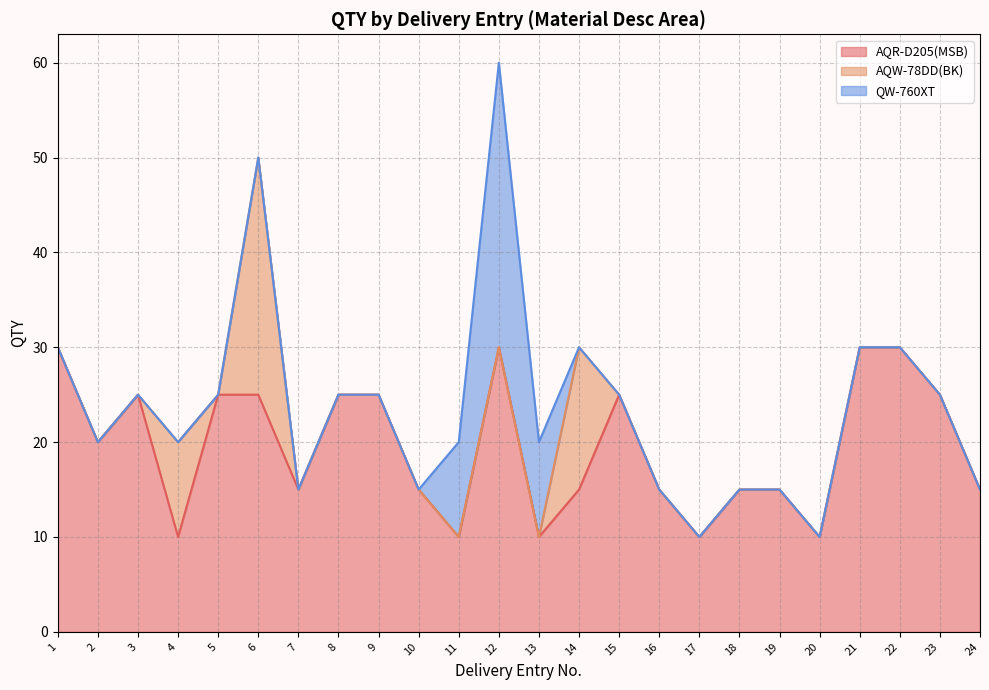

Reading left to right, what are all the values shown in this chart?

AQR-D205(MSB): 30	20	25	10	25	25	15	25	25	15	10	30	10	15	25	15	10	15	15	10	30	30	25	15
AQW-78DD(BK): 0	0	0	10	0	25	0	0	0	0	0	0	0	15	0	0	0	0	0	0	0	0	0	0
QW-760XT: 0	0	0	0	0	0	0	0	0	0	10	30	10	0	0	0	0	0	0	0	0	0	0	0